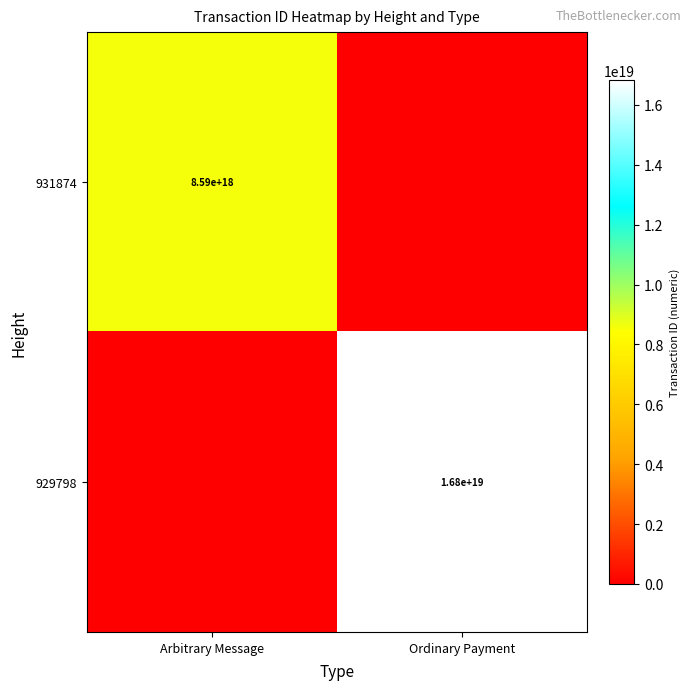

Is it true that 931874 equals 3609641821280830464 at Arbitrary Message?

False